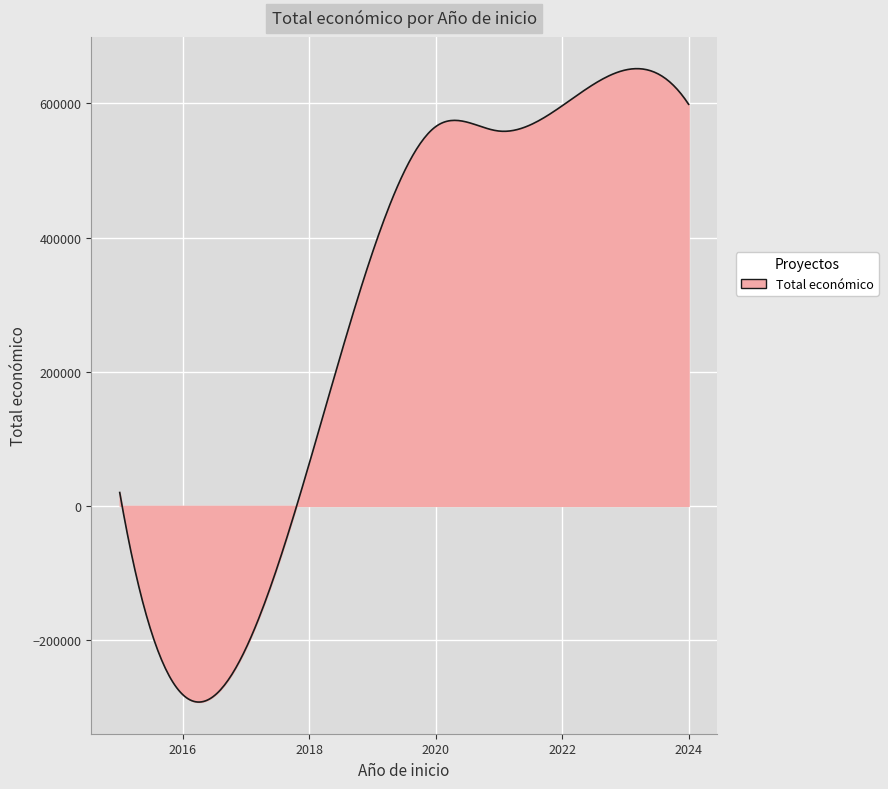

What is the maximum value shown in the chart?

651727.6